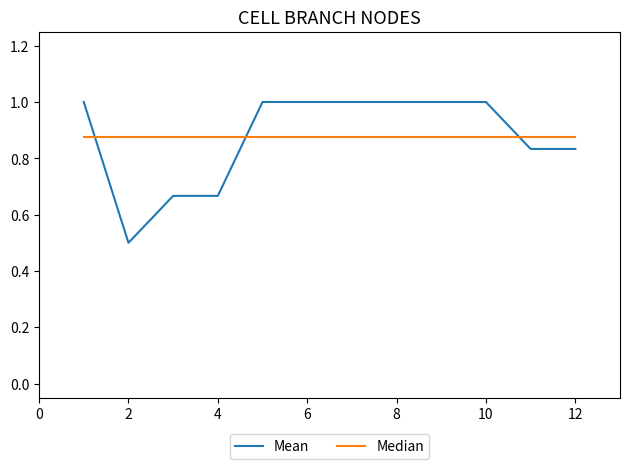

What is the highest value of the Mean series?

1.0